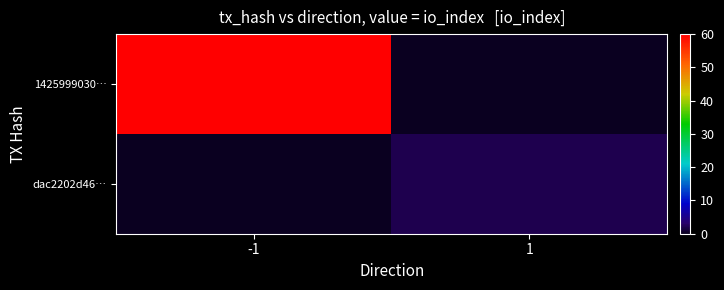

Which series changed the most between -1 and 1?

1425999030…